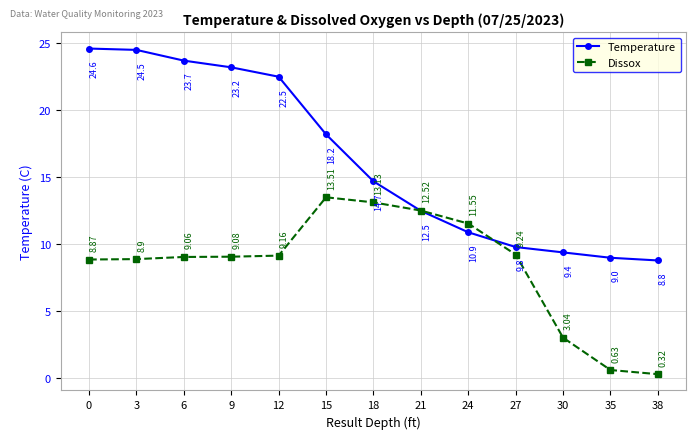

True or false: Temperature has more than 0 points higher than both neighbors.

False